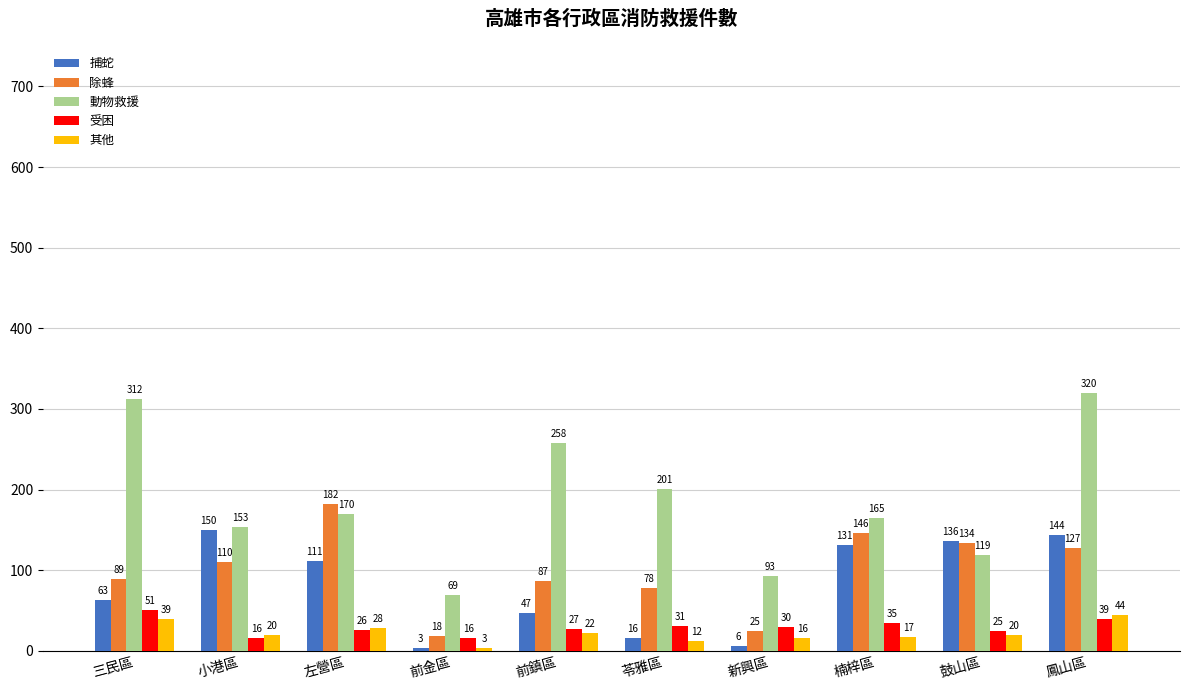

Reading left to right, extract all data points from this chart.

捕蛇: 63	150	111	3	47	16	6	131	136	144
除蜂: 89	110	182	18	87	78	25	146	134	127
動物救援: 312	153	170	69	258	201	93	165	119	320
受困: 51	16	26	16	27	31	30	35	25	39
其他: 39	20	28	3	22	12	16	17	20	44